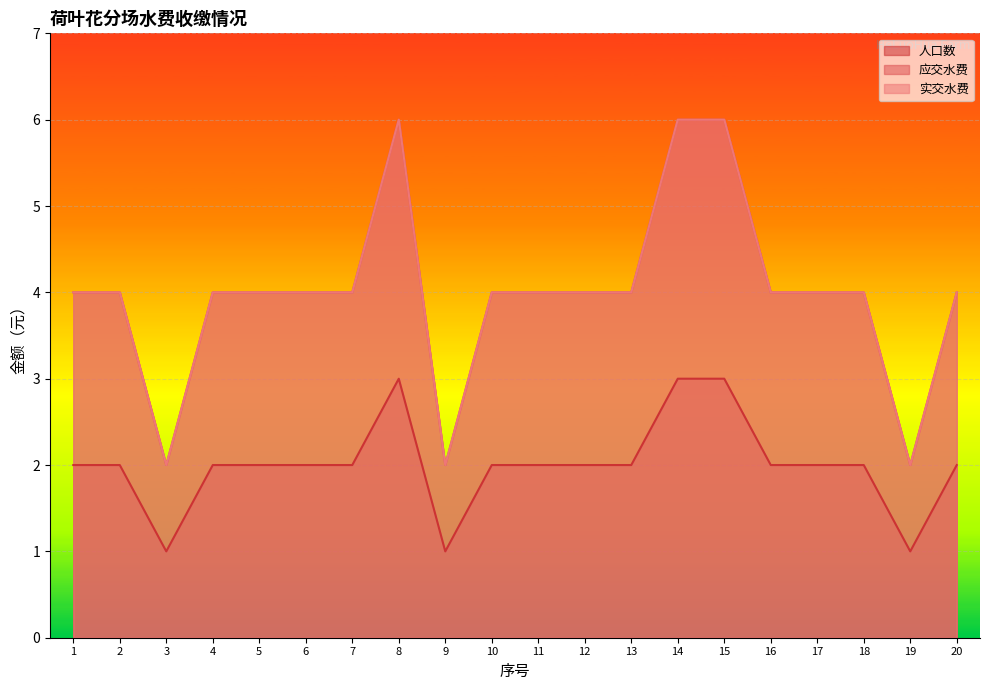

True or false: 实交水费 and 应交水费 cross at least once.

False